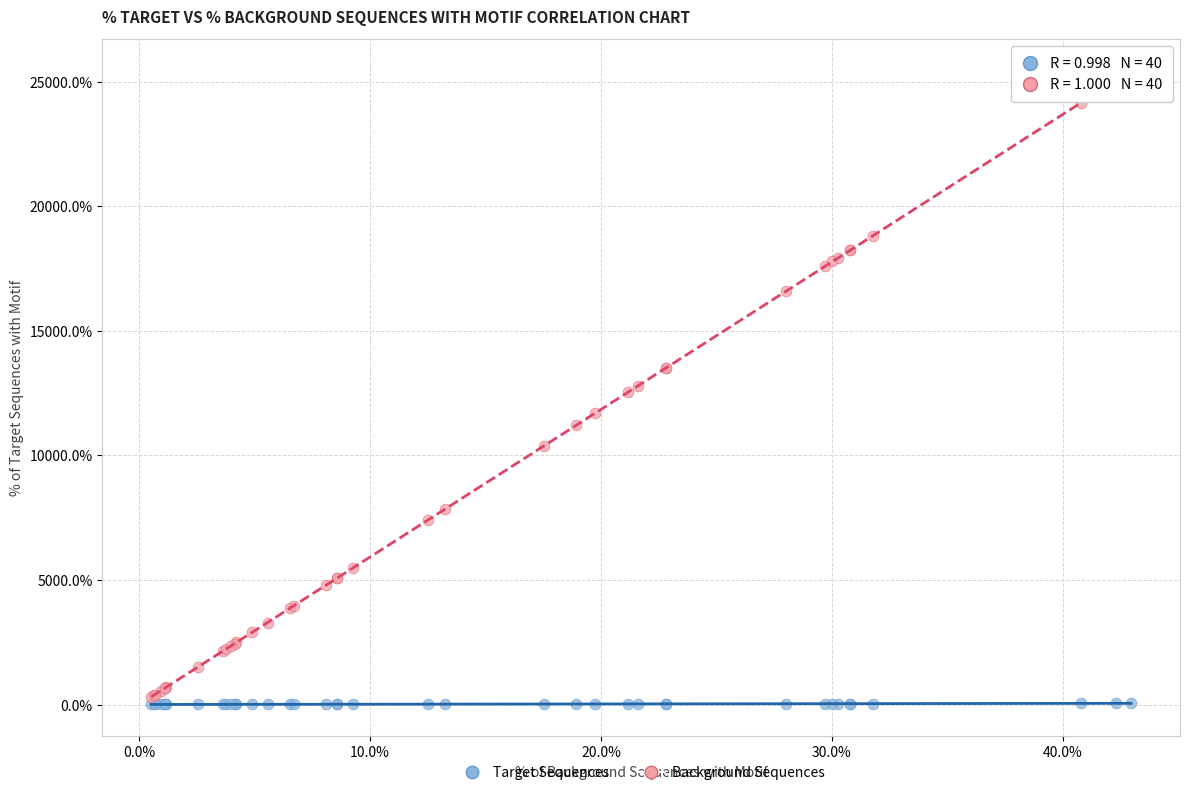

What are all the series names shown in the legend?

Target Sequences, Background Sequences